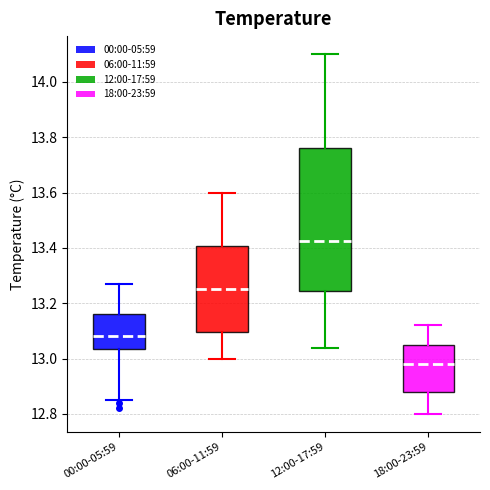

Where is the lower edge of the box for 12:00-17:59 on the y-axis? The values are not printed on the chart, so give them approximately, as read against the axis.

13.24